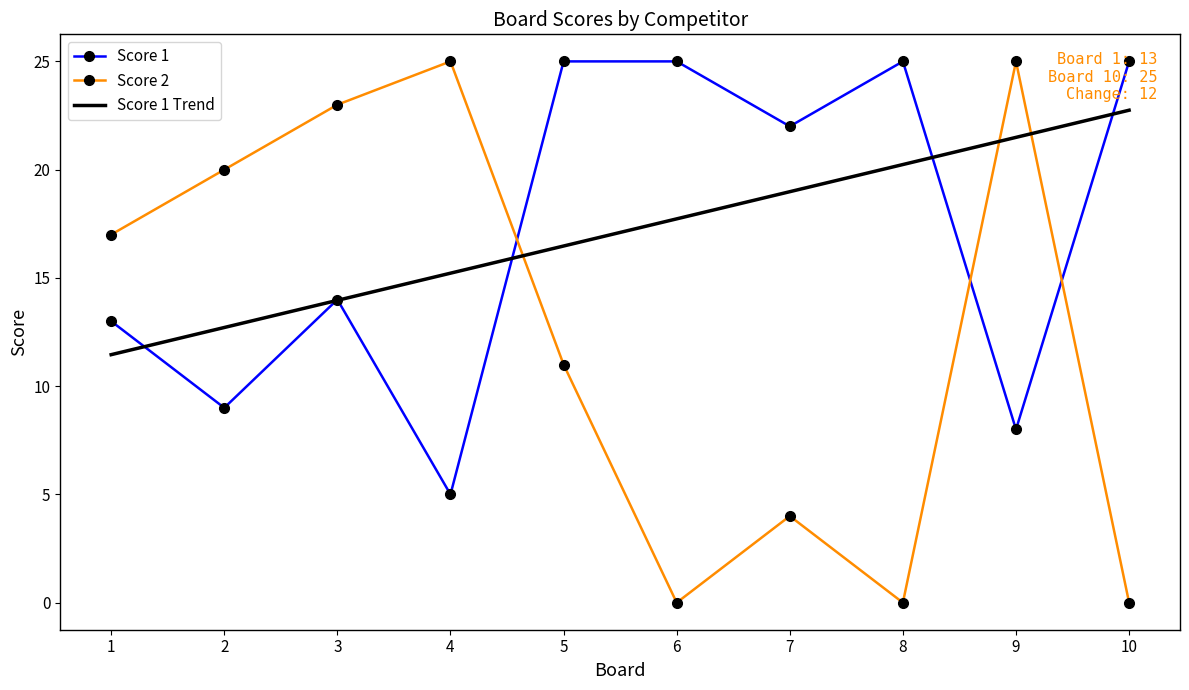

Which series changed the most between 3 and 4?

Score 1